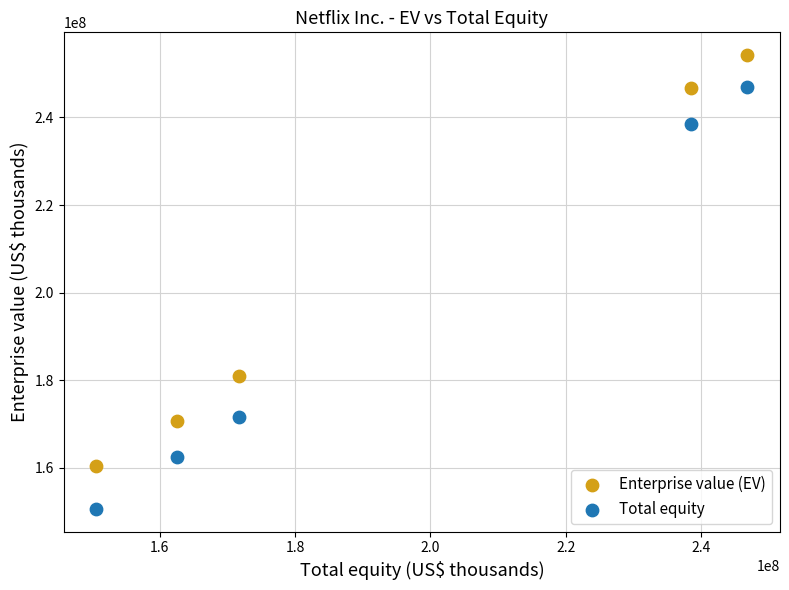

Which series contains the highest Y value?

Enterprise value (EV)